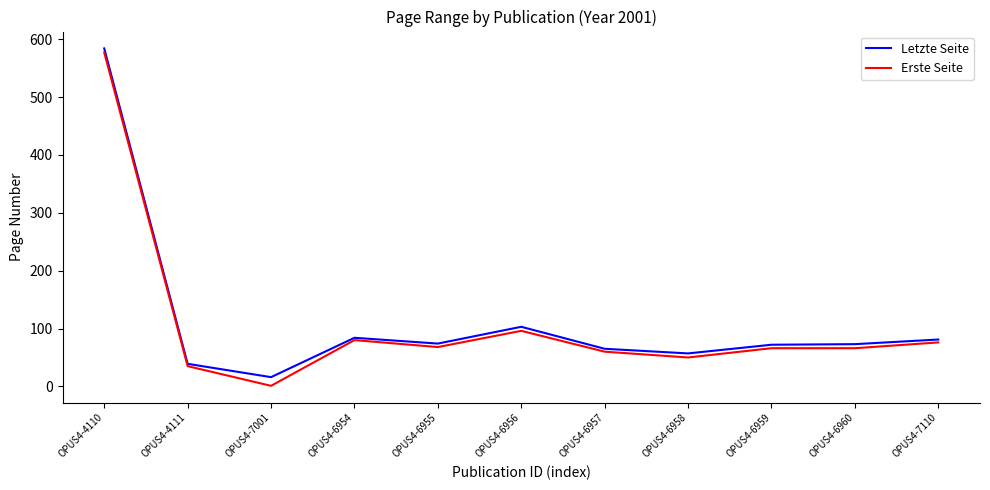

Which series changed the most between OPUS4-7001 and OPUS4-6957?

Erste Seite